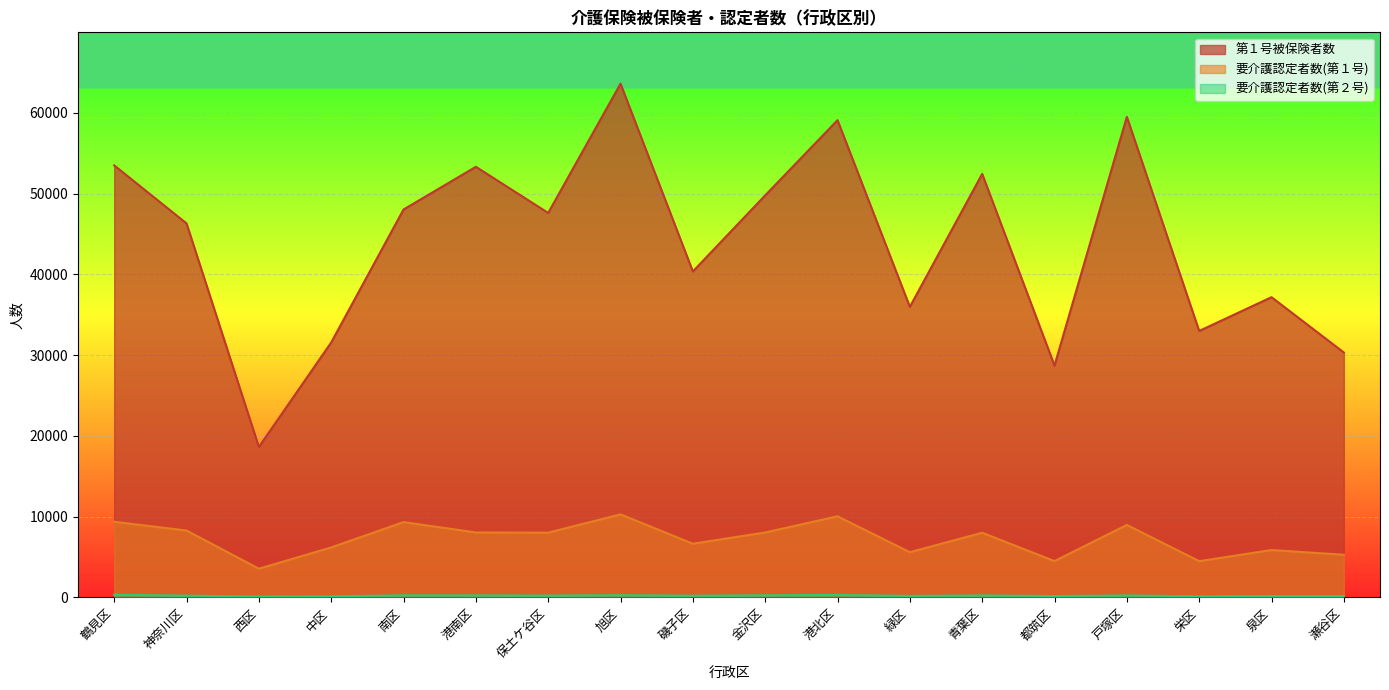

The 要介護認定者数(第２号) series shows 154 at 瀬谷区. True or false?

True